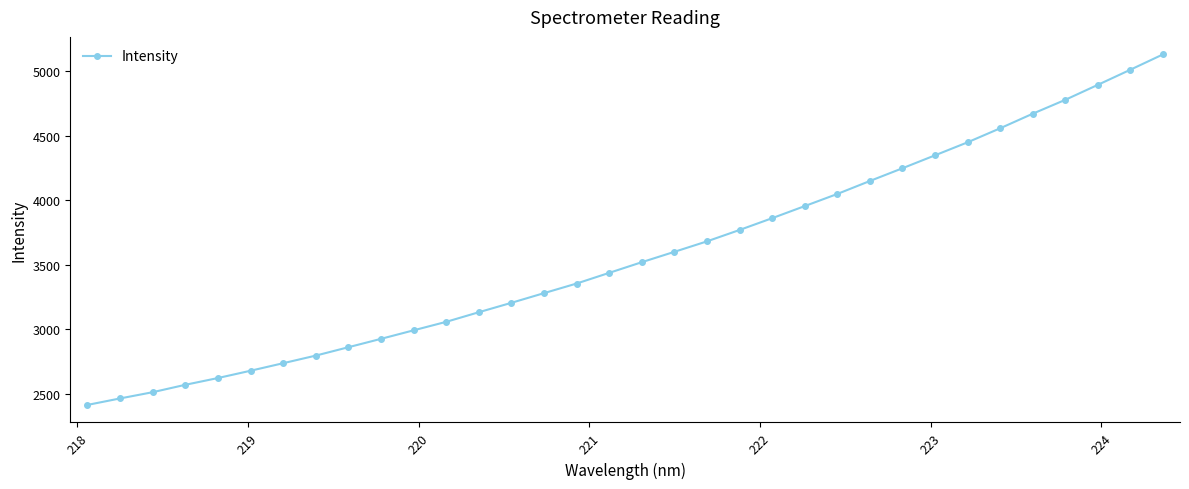

What is the maximum value shown in the chart?

5129.0